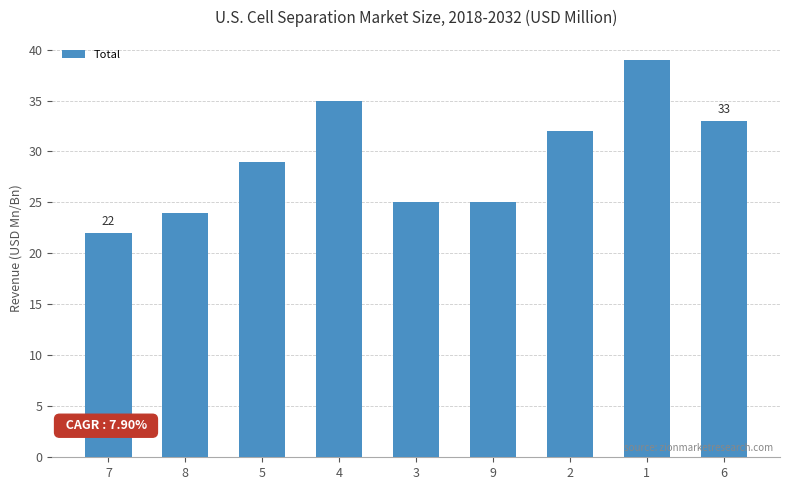

What is the difference between the maximum and second lowest values?

15